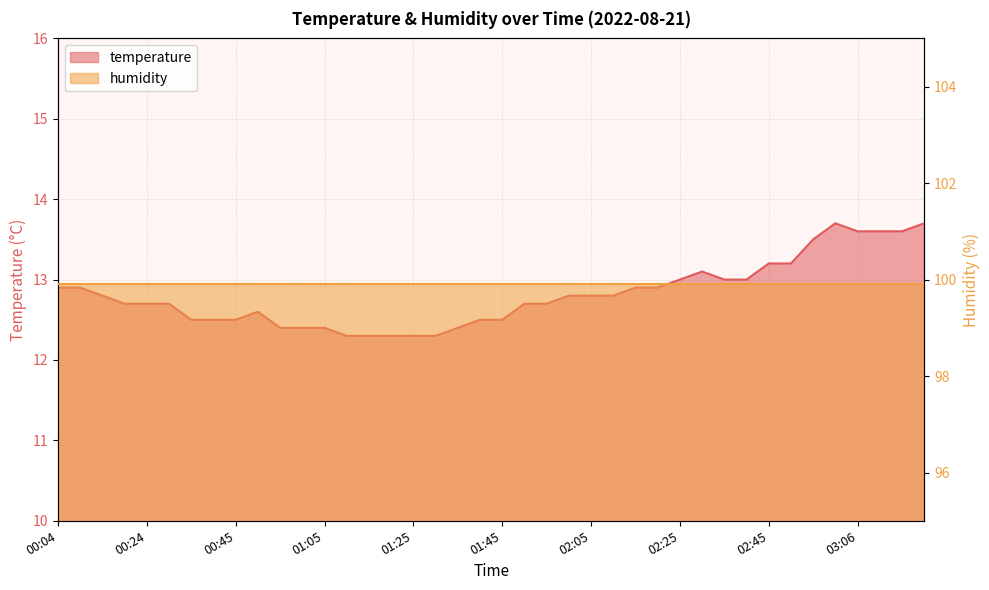

Reading left to right, transcribe all the data shown in this chart.

12.9	12.9	12.8	12.7	12.7	12.7	12.5	12.5	12.5	12.6	12.4	12.4	12.4	12.3	12.3	12.3	12.3	12.3	12.4	12.5	12.5	12.7	12.7	12.8	12.8	12.8	12.9	12.9	13.0	13.1	13.0	13.0	13.2	13.2	13.5	13.7	13.6	13.6	13.6	13.7